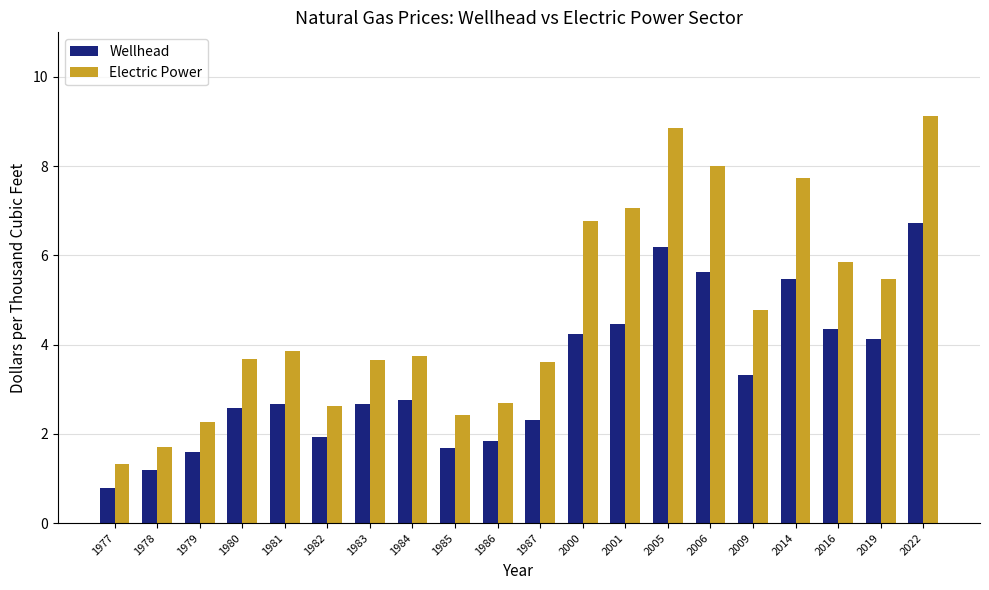

What is the value of the Electric Power bar at the 16th from the left?

4.8